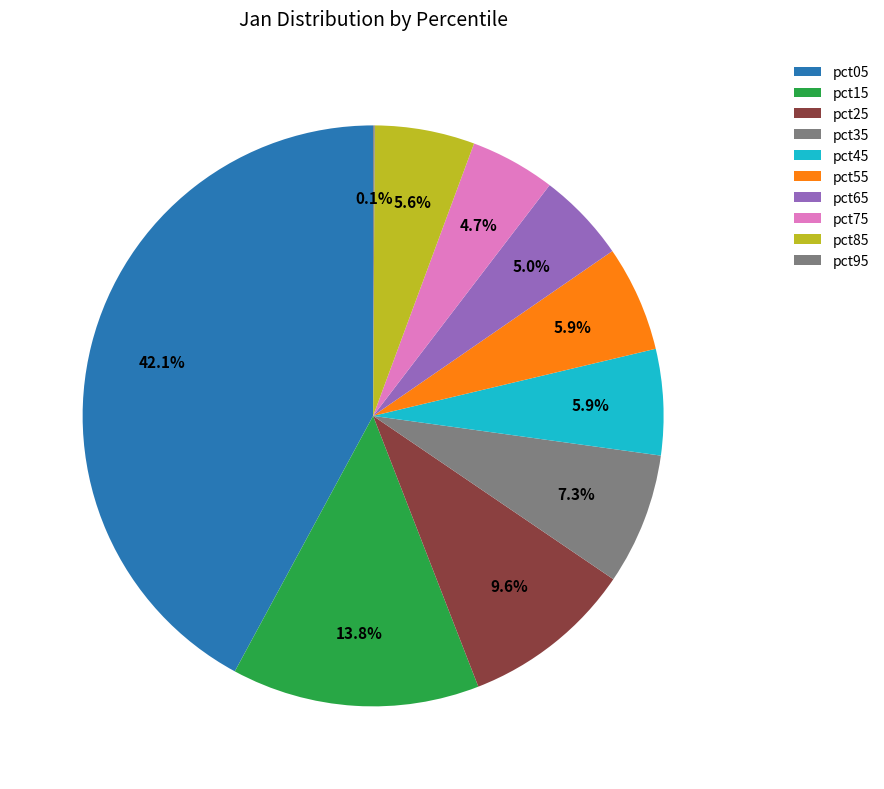

Does pct85 account for over 50% of the chart?

No